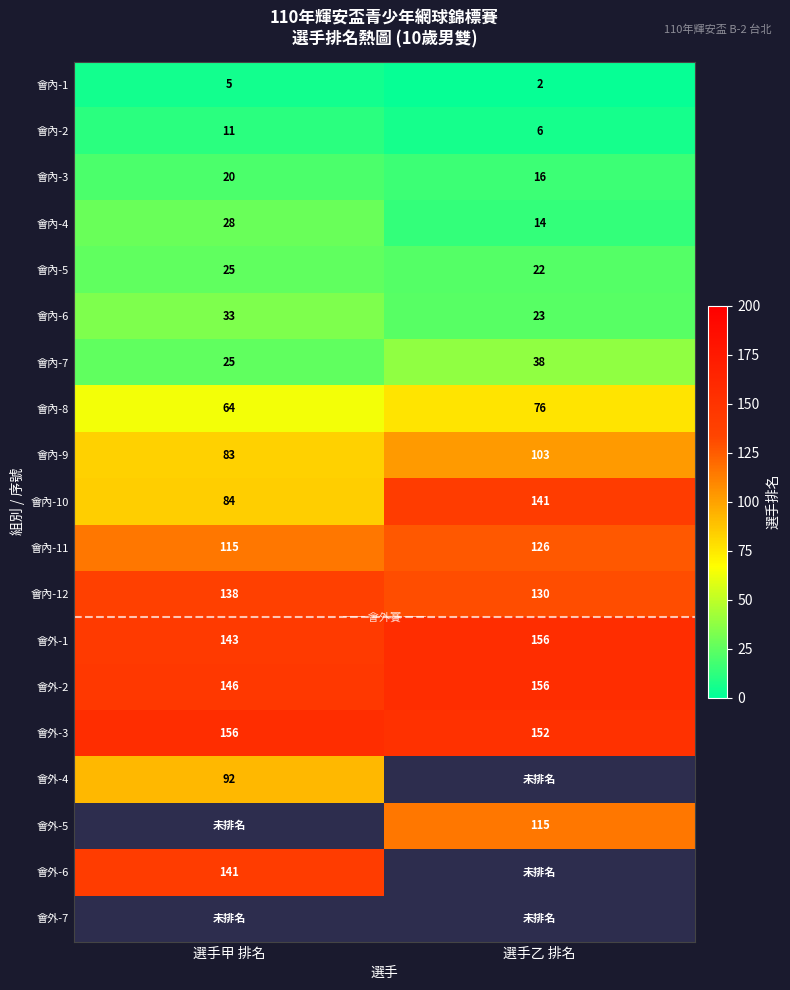

At which label is 會內-8 closest to 70?

選手甲 排名